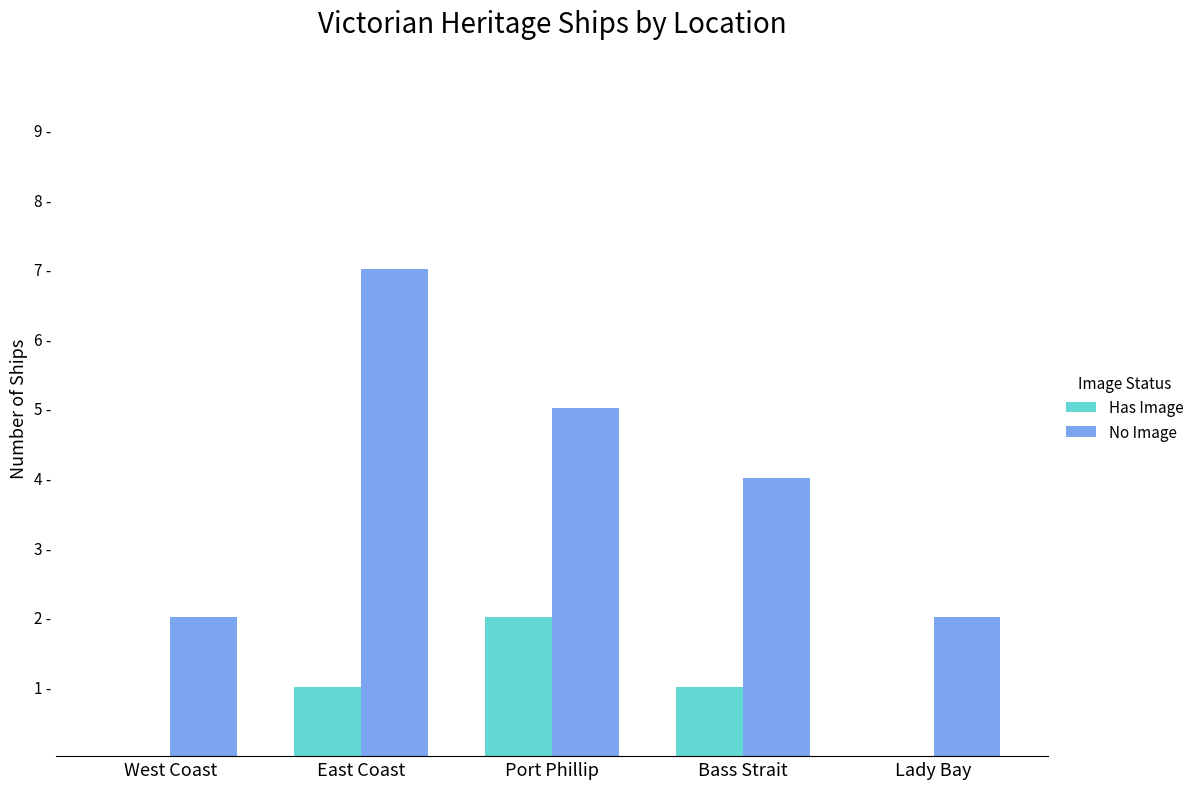

Which series has the widest spread of values?

No Image